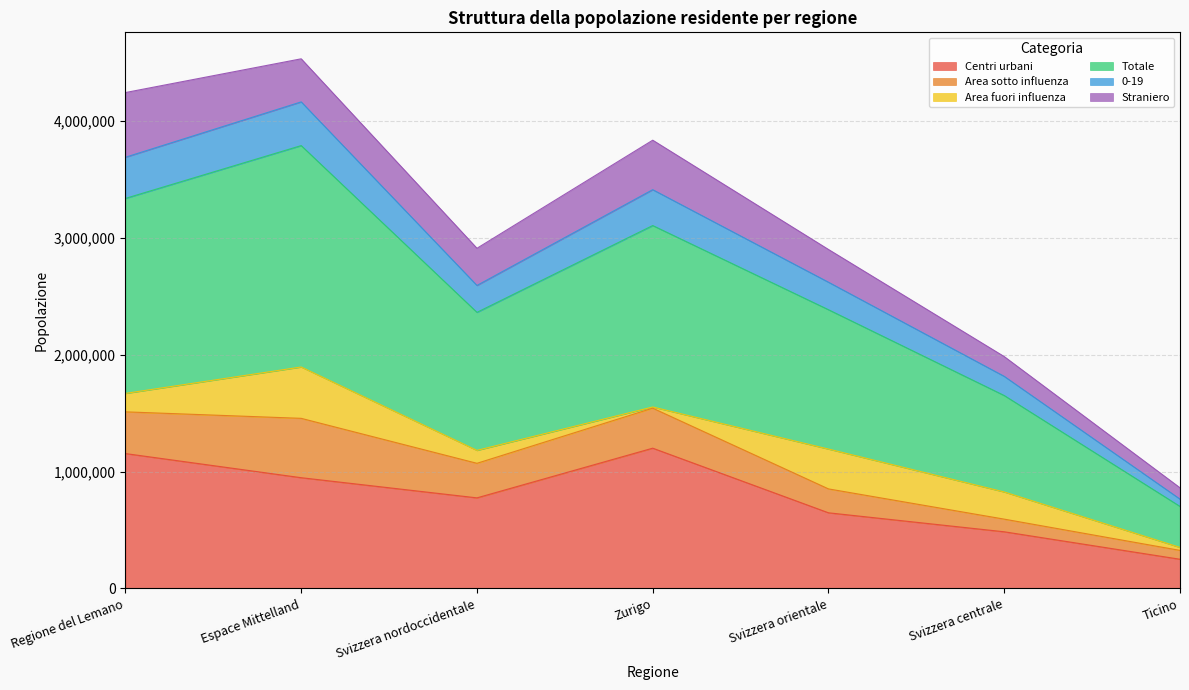

What is the highest value of the Centri urbani series?

1200621